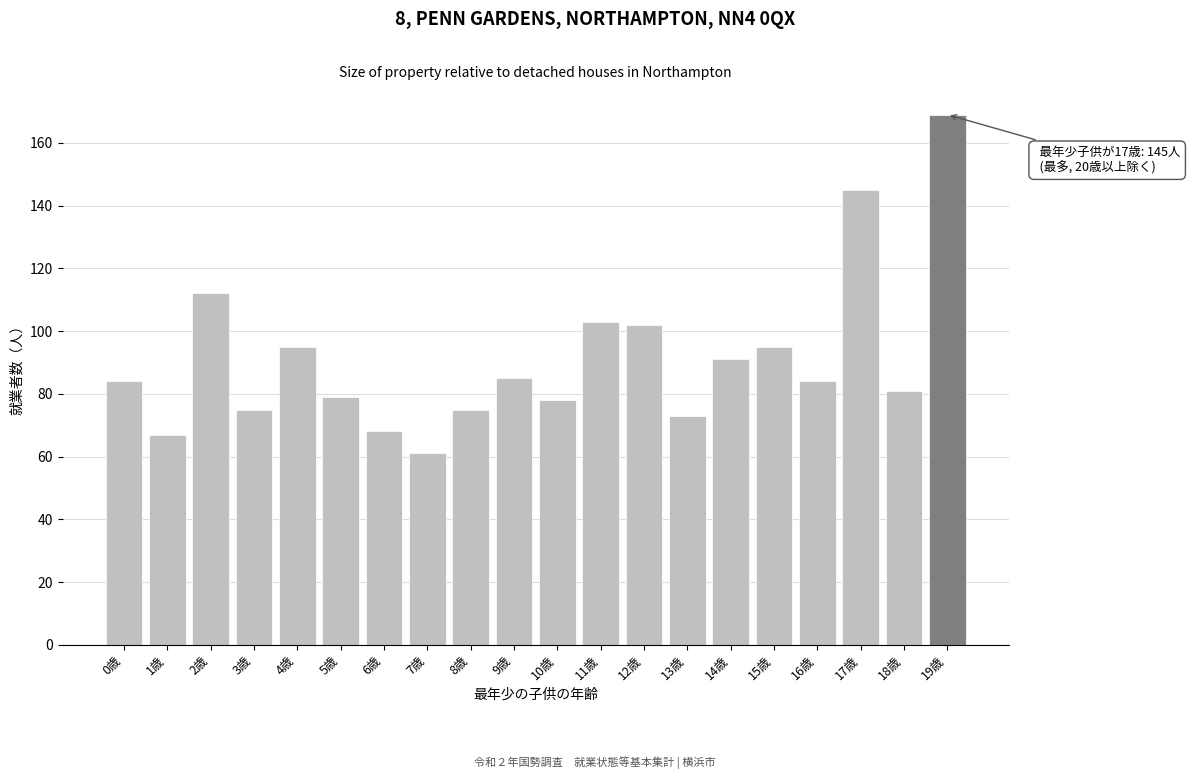

Reading left to right, extract all data points from this chart.

84	67	112	75	95	79	68	61	75	85	78	103	102	73	91	95	84	145	81	169